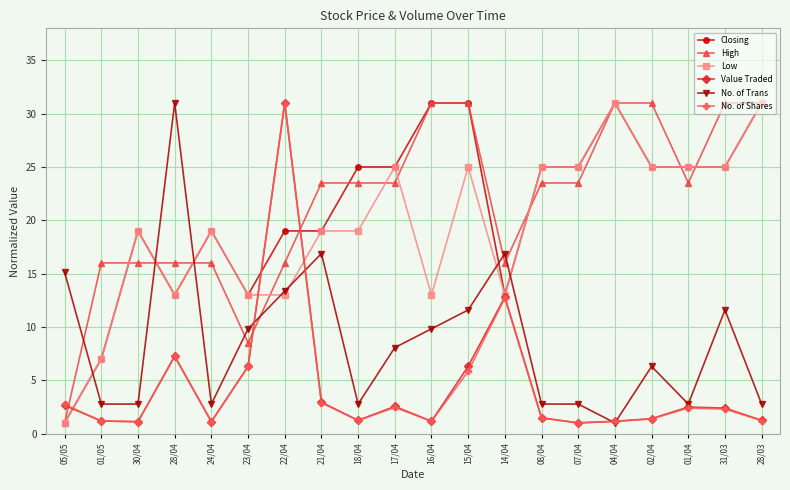

Which series has the largest total across all categories?

High